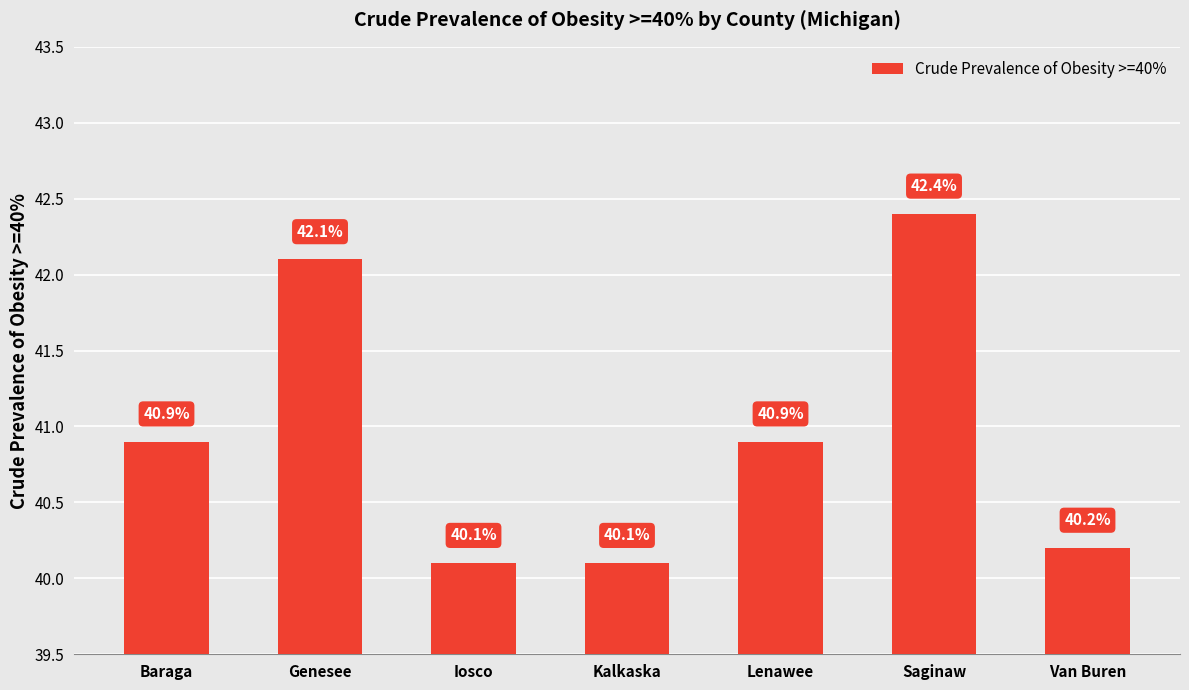

What is the smallest value displayed?

40.1